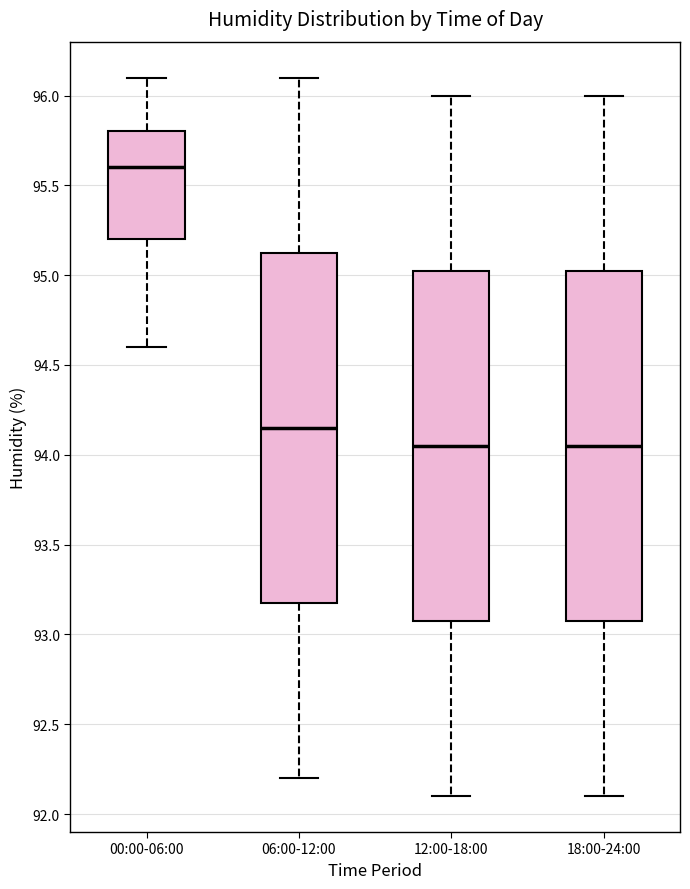

Which box's median line is the highest?

00:00-06:00